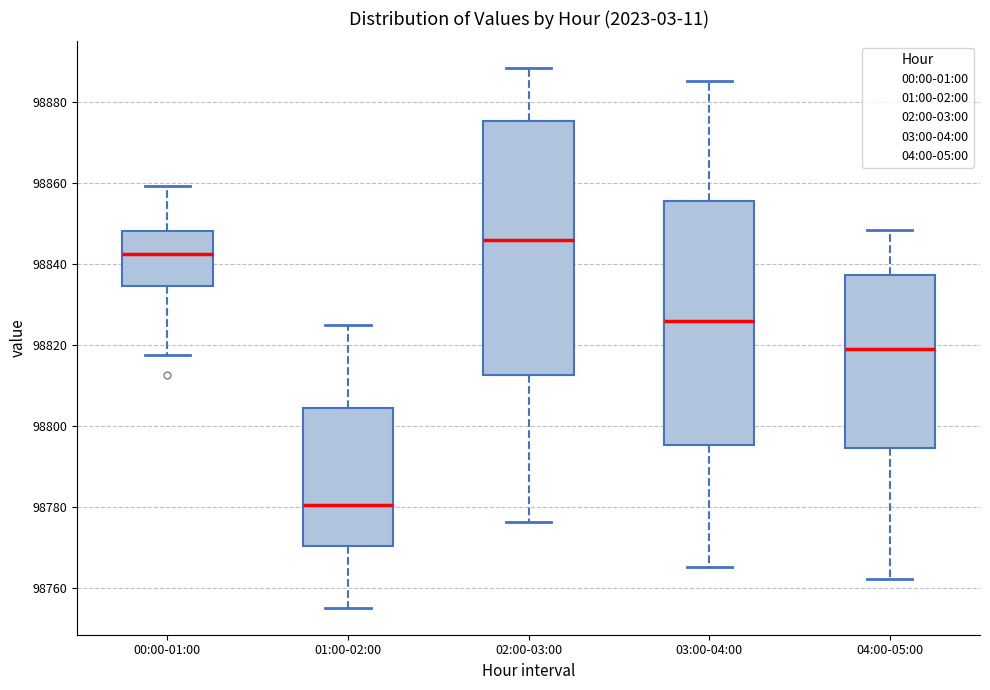

Comparing the boxes themselves (not the whiskers), which one is the tallest?

02:00-03:00